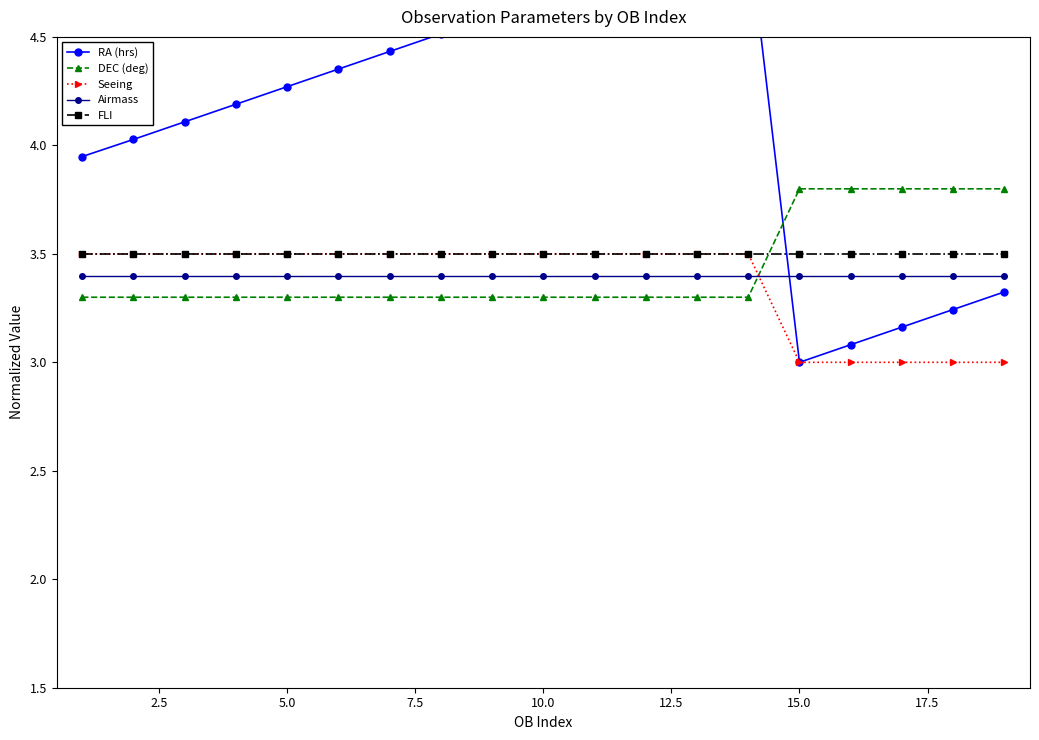

What is the sum of all Airmass values?

64.6